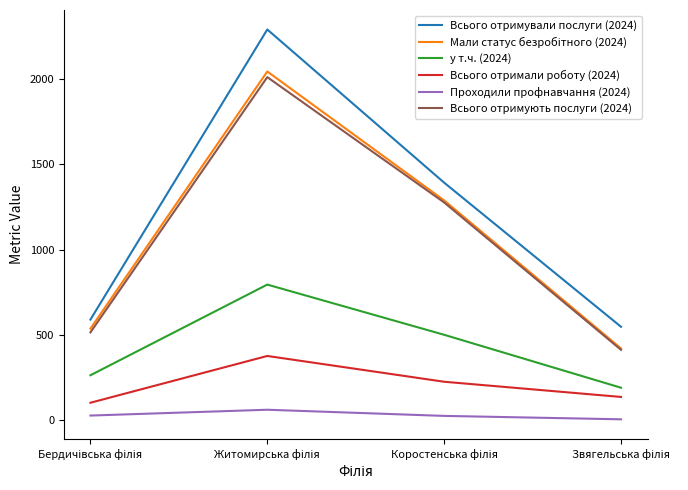

Which series has the widest spread of values?

Всього отримували послуги (2024)